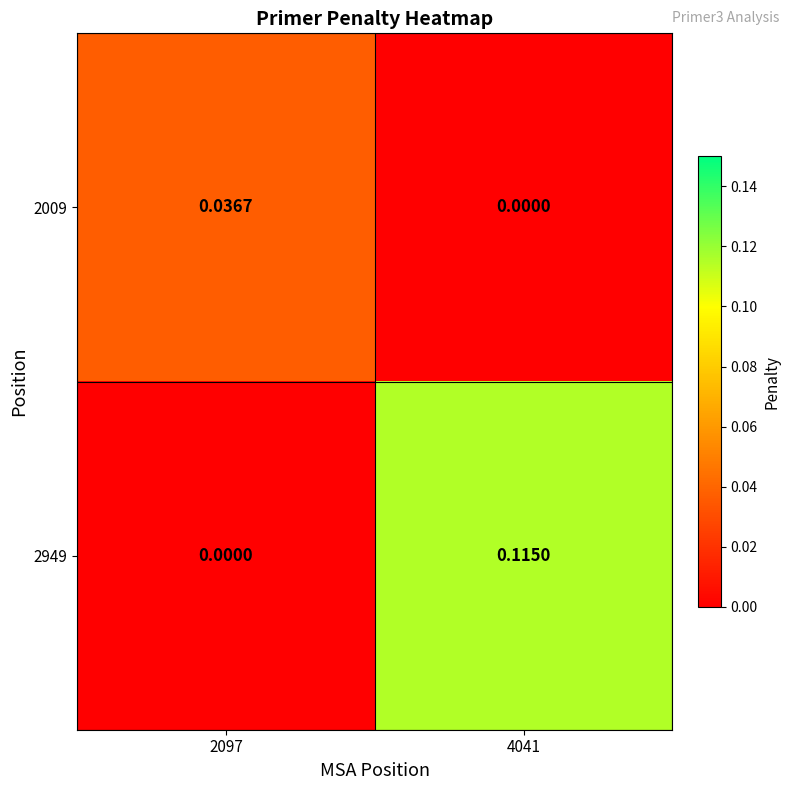

How many distinct data groups are displayed?

2